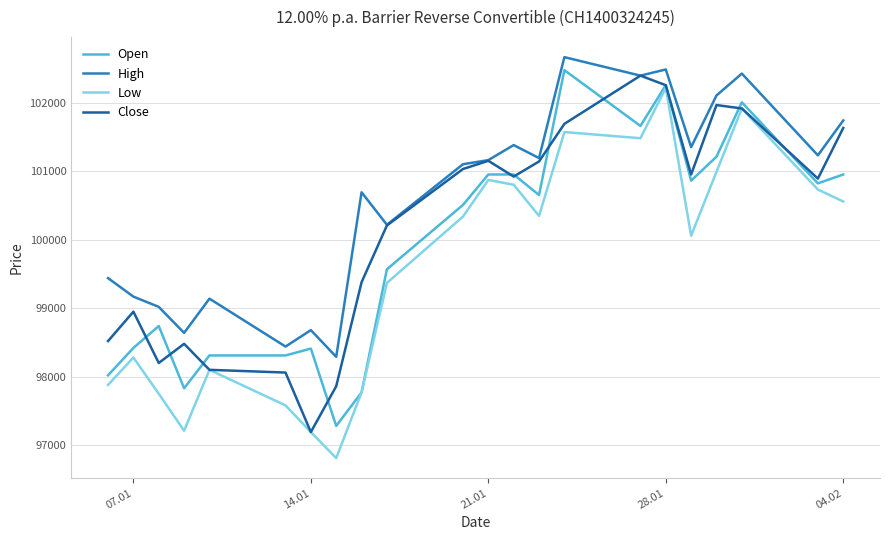

What is the greatest value displayed?

102670